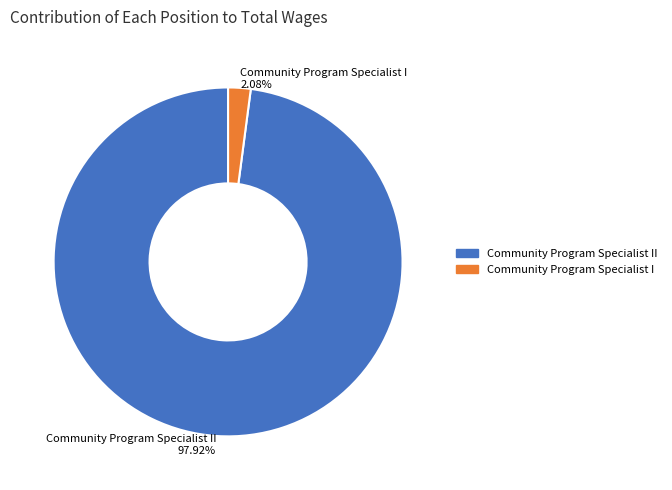

Is there a majority slice in this chart?

Yes